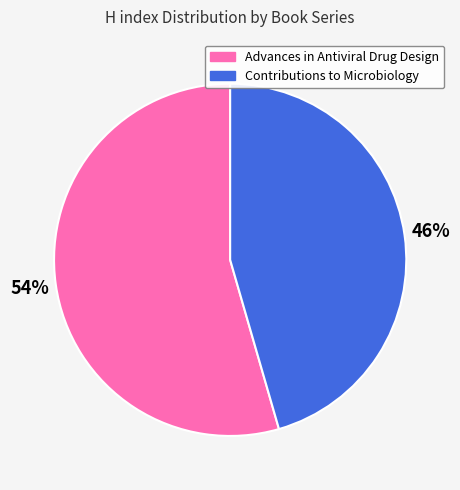

Do Advances in Antiviral Drug Design and Contributions to Microbiology together represent more than half of the pie?

Yes